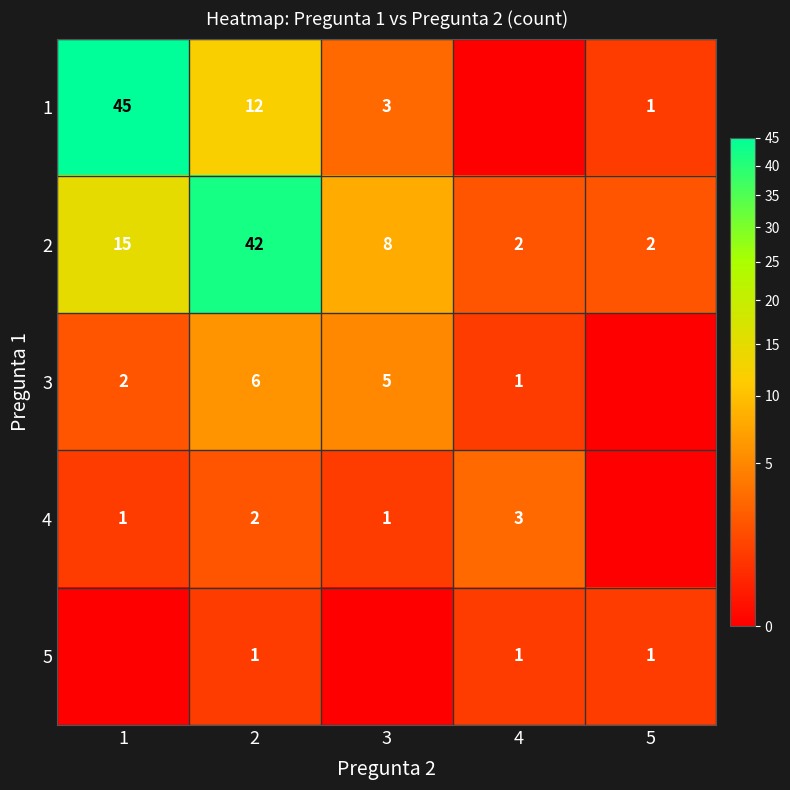

What is the spread (max minus min) of values at 2?

41